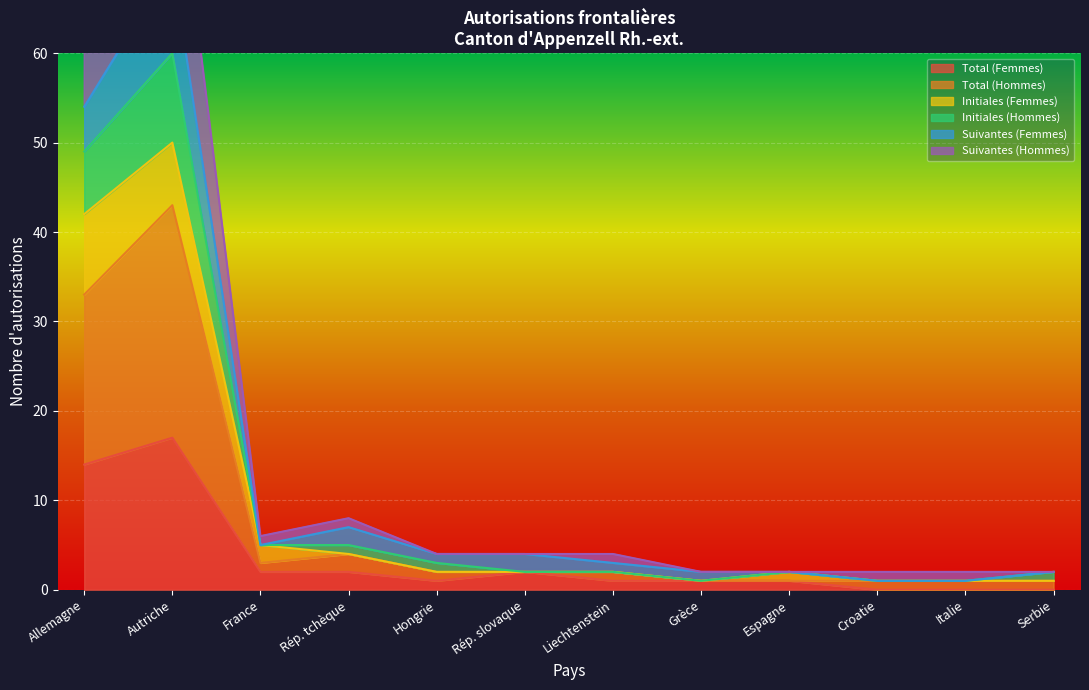

Rank the series by their maximum value, from lowest to highest.

Initiales (Femmes), Initiales (Hommes), Suivantes (Femmes), Suivantes (Hommes), Total (Femmes), Total (Hommes)